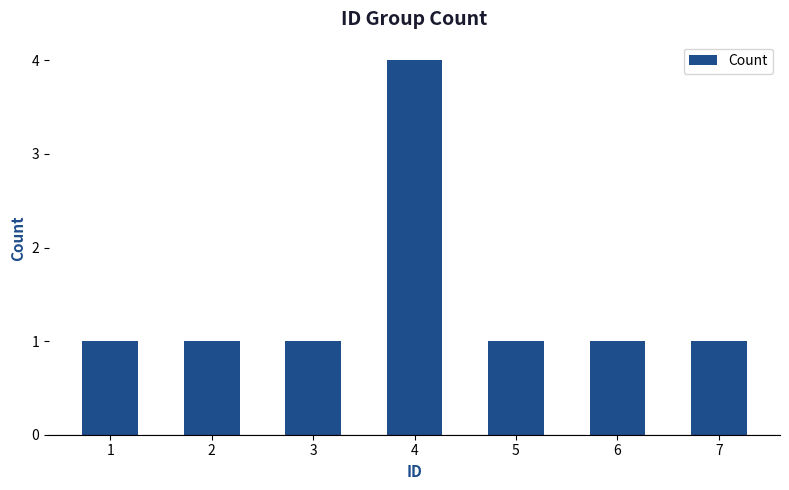

True or false: the data shows 0 at 1.

False